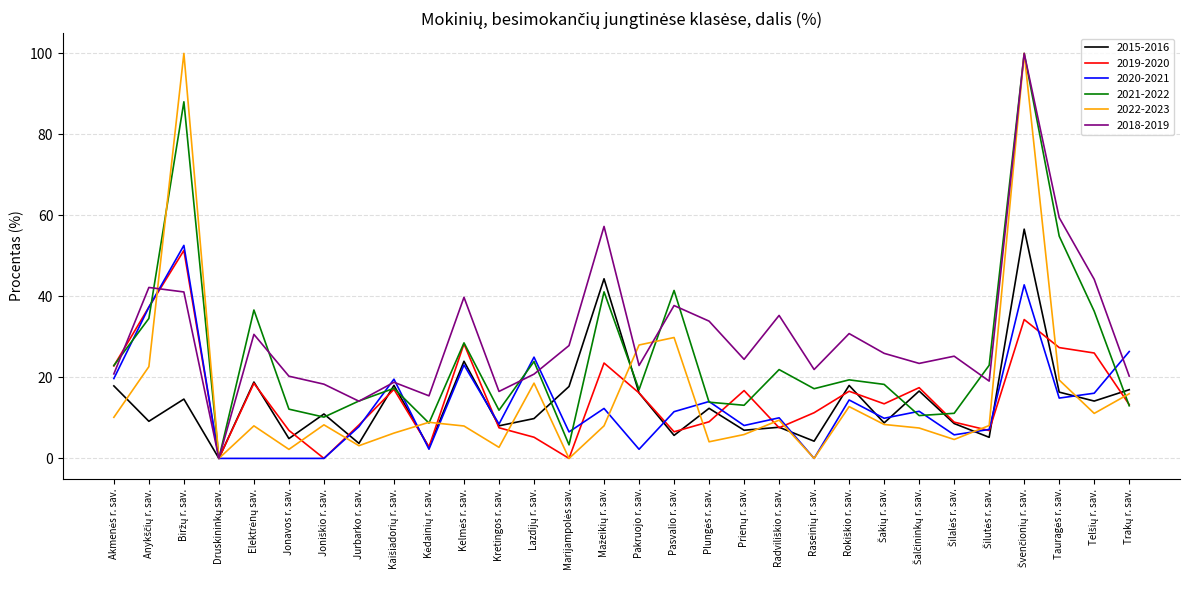

What is the maximum value shown in the chart?

100.0